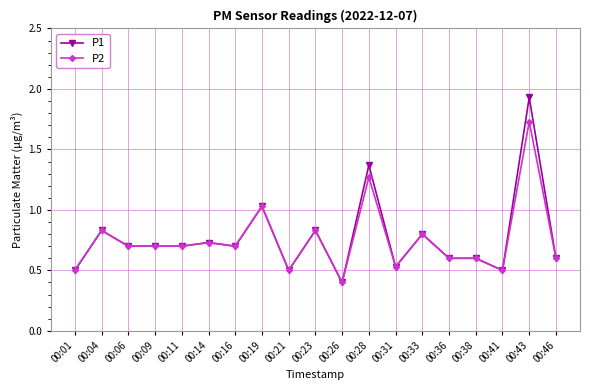

Where is the first local maximum for P1?

00:04